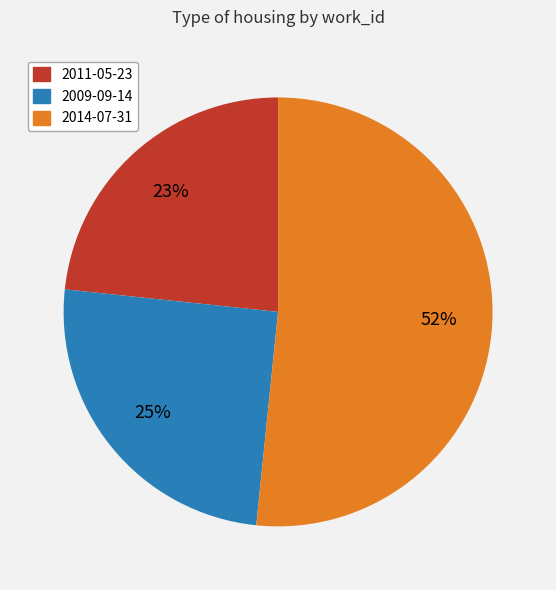

Do 2014-07-31 and 2009-09-14 together represent more than half of the pie?

Yes